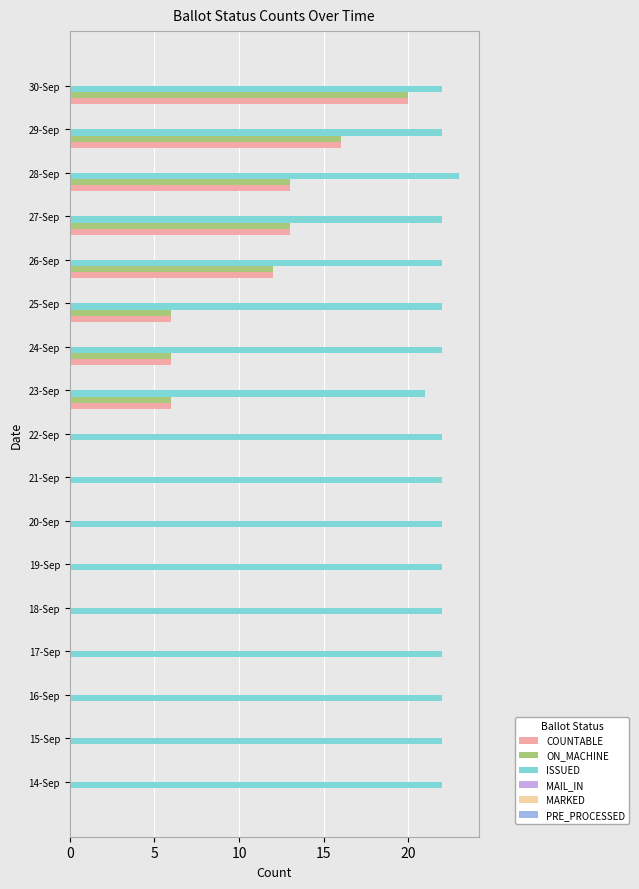

What is the sum of the ON_MACHINE values at 15-Sep and 29-Sep?

16